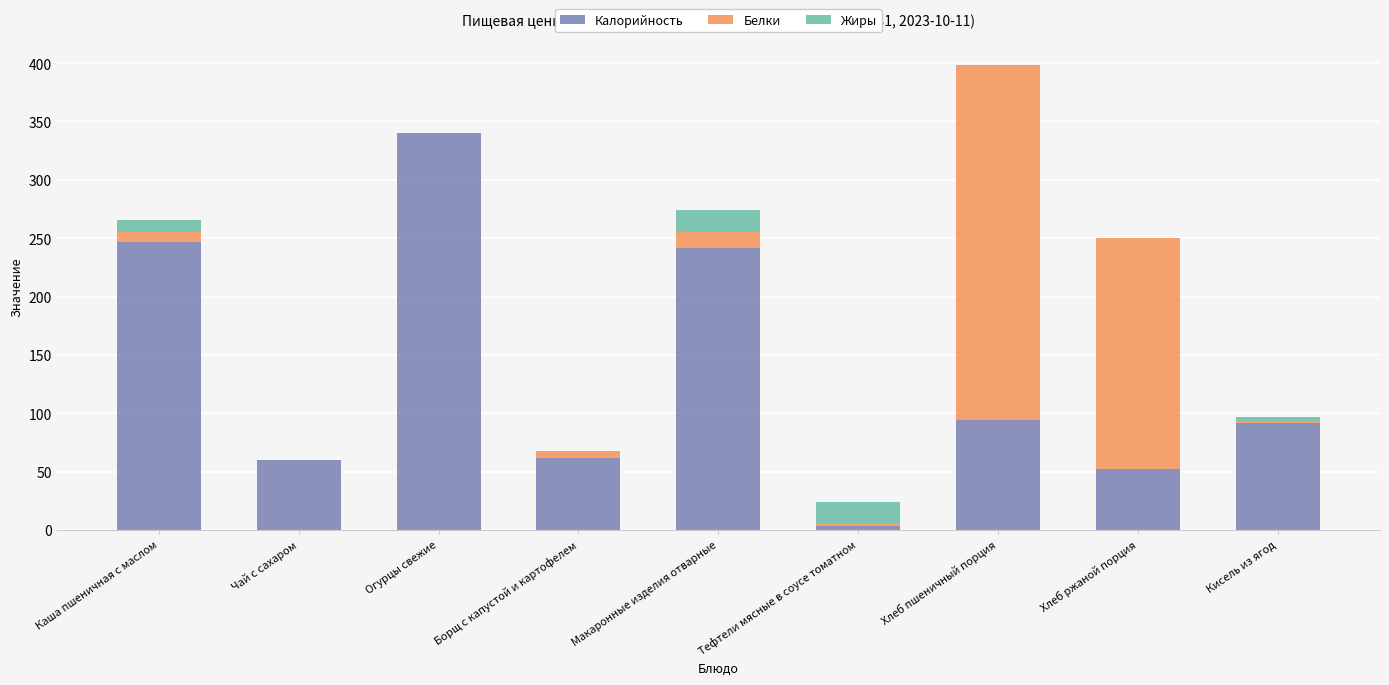

The value of Калорийность at Чай с сахаром is 60.0. True or false?

True